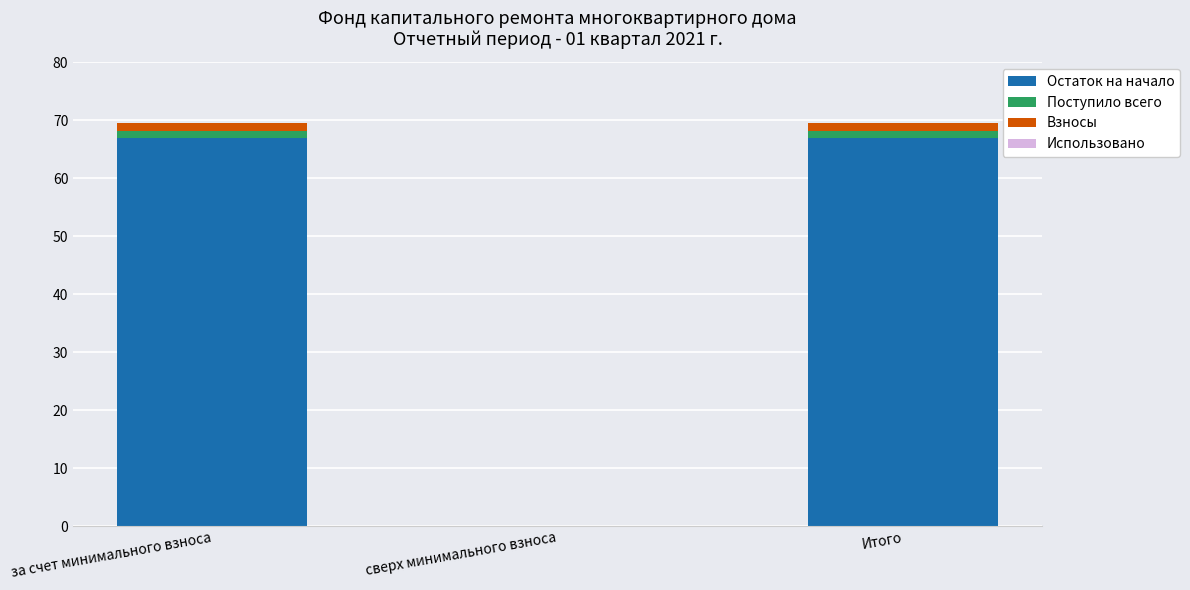

What is the sum of all Остаток на начало values?

133.7